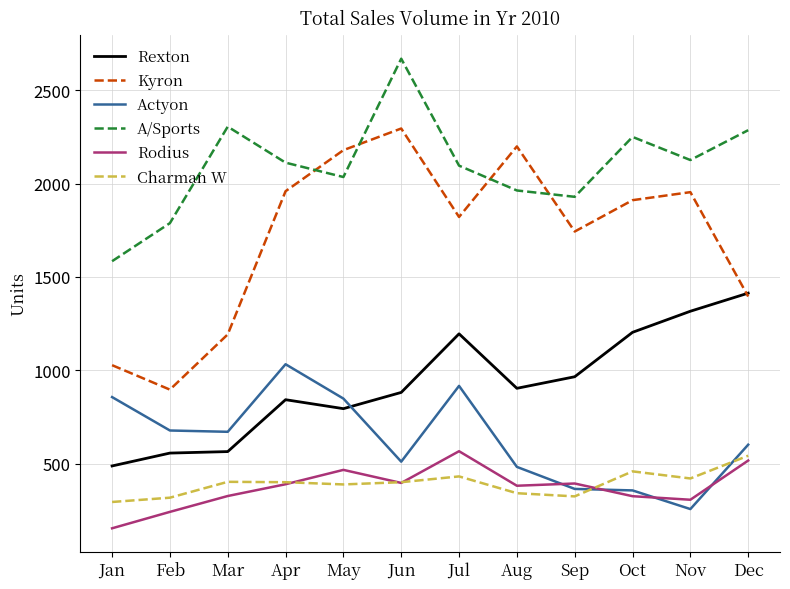

At how many categories does at least one series exceed 803?

12